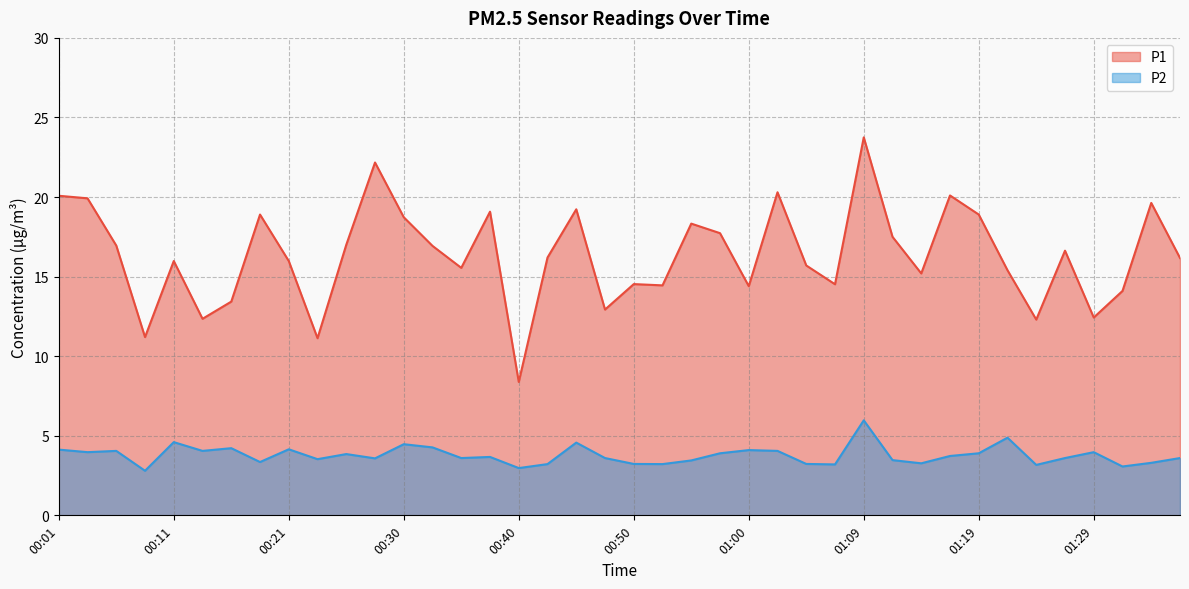

Reading right to left, extract all data points from this chart.

P1: 01:36=16.2	01:33=19.6	01:31=14.1	01:29=12.4	01:26=16.6	01:24=12.3	01:21=15.4	01:19=18.9	01:17=20.1	01:14=15.2	01:12=17.5	01:09=23.8	01:07=14.5	01:04=15.7	01:02=20.3	01:00=14.4	00:57=17.7	00:55=18.3	00:52=14.4	00:50=14.5	00:47=12.9	00:45=19.2	00:43=16.2	00:40=8.4	00:38=19.1	00:35=15.6	00:33=16.9	00:30=18.7	00:28=22.2	00:26=17.0	00:23=11.1	00:21=16.0	00:18=18.9	00:16=13.4	00:13=12.3	00:11=16.0	00:09=11.2	00:06=16.9	00:04=19.9	00:01=20.1
P2: 01:36=3.6	01:33=3.3	01:31=3.1	01:29=4.0	01:26=3.6	01:24=3.2	01:21=4.9	01:19=3.9	01:17=3.7	01:14=3.3	01:12=3.5	01:09=6.0	01:07=3.2	01:04=3.2	01:02=4.0	01:00=4.1	00:57=3.9	00:55=3.5	00:52=3.2	00:50=3.2	00:47=3.6	00:45=4.6	00:43=3.2	00:40=3.0	00:38=3.7	00:35=3.6	00:33=4.3	00:30=4.5	00:28=3.6	00:26=3.9	00:23=3.5	00:21=4.2	00:18=3.4	00:16=4.2	00:13=4.0	00:11=4.6	00:09=2.8	00:06=4.0	00:04=4.0	00:01=4.1